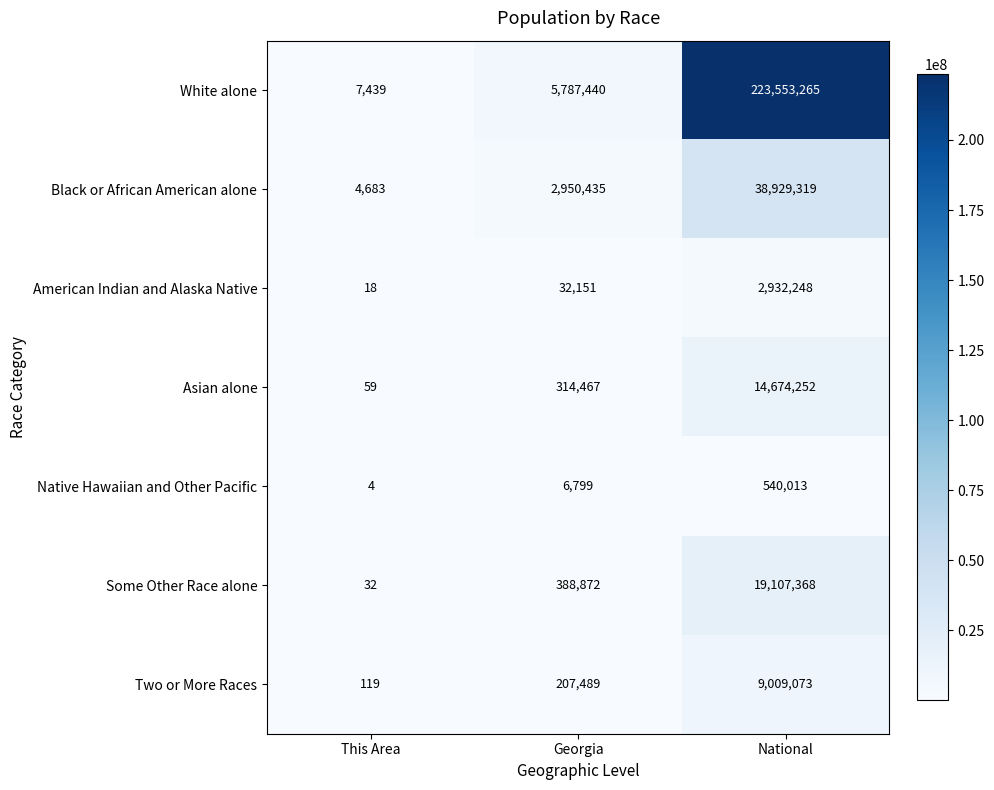

Count the number of categories in the chart.

3